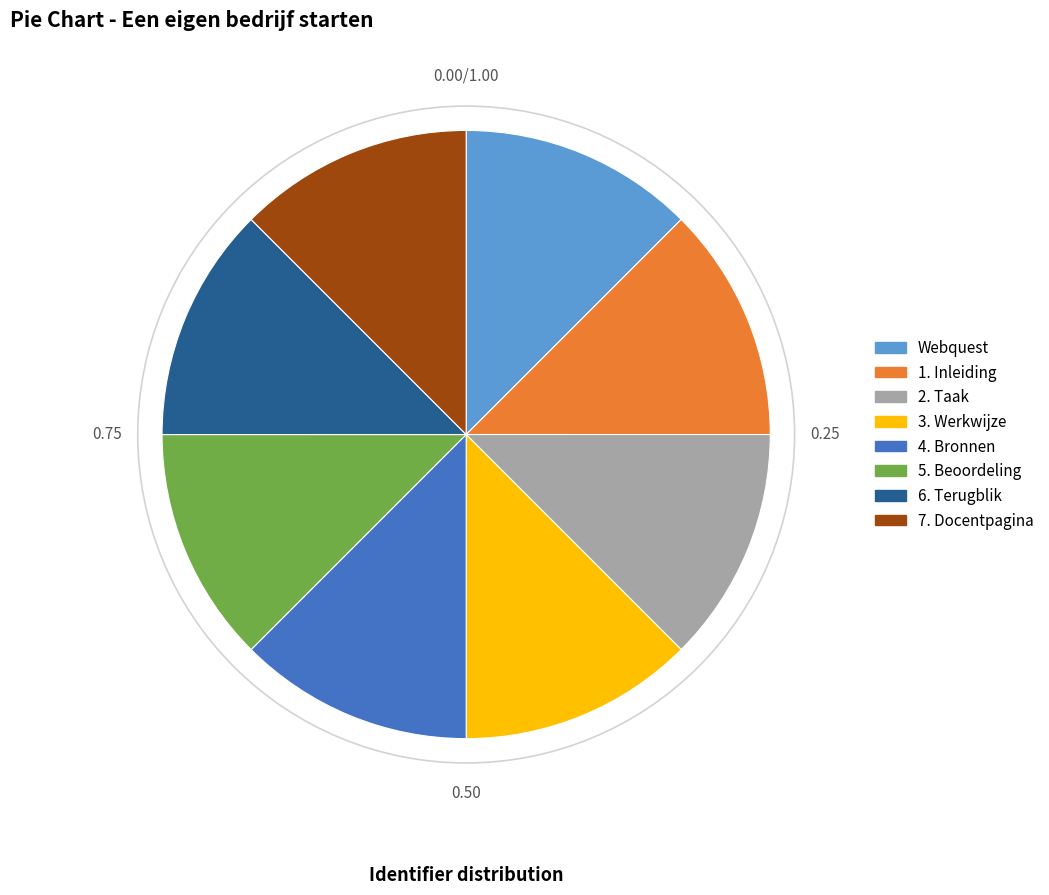

What is the ratio of the value at 2. Taak to the value at 4. Bronnen?

1.0